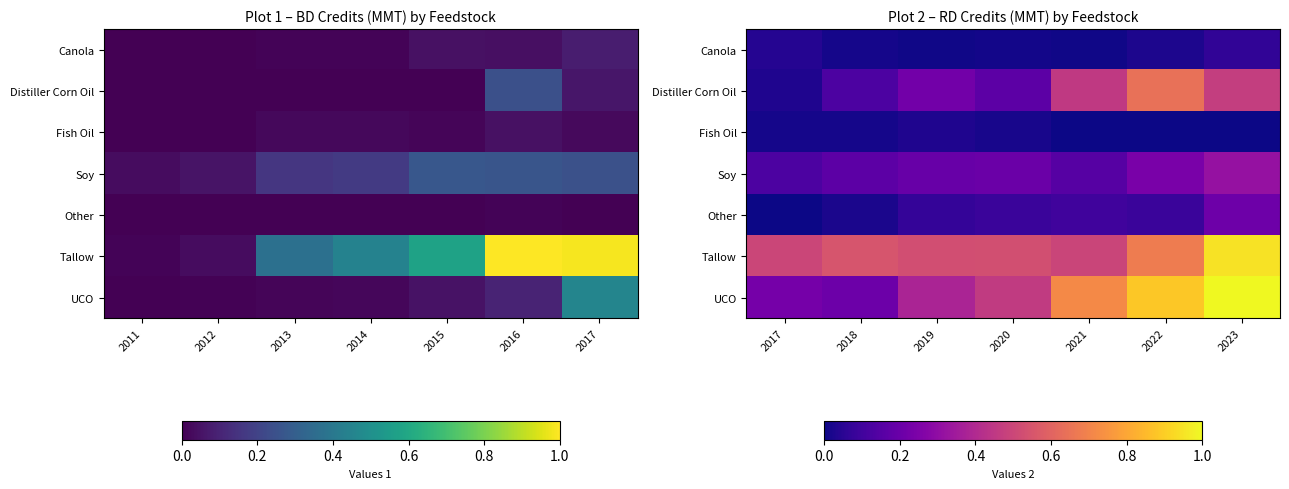

Is the value of Canola at 2022 greater than the value of Tallow at 2017?

No